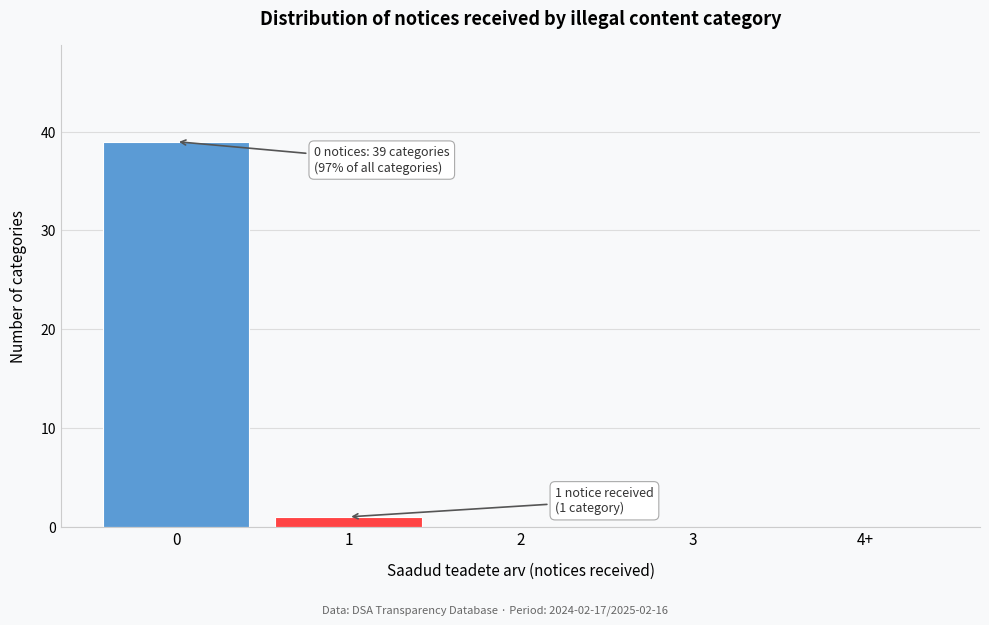

Reading right to left, extract all data points from this chart.

4+=0	3=0	2=0	1=1	0=39